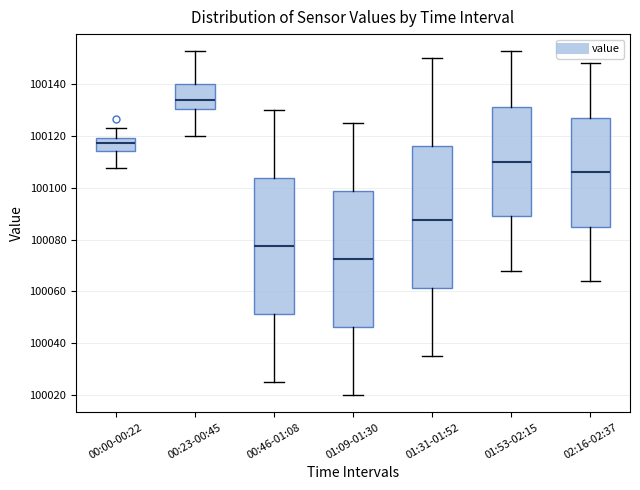

Reading left to right, transcribe this box plot: for each box, give where its median line is, the range the box spans, and where its two whiskers end, as read against the y-axis. The values are not printed on the chart, so give them approximately, as read against the axis.

00:00-00:22: median 100118 (inside the box), box 100114 to 100118, whiskers 100108 to 100122
00:23-00:45: median 100134, box 100130 to 100140, whiskers 100120 to 100152
00:46-01:08: median 100078, box 100052 to 100104, whiskers 100026 to 100130
01:09-01:30: median 100072, box 100046 to 100098, whiskers 100020 to 100126
01:31-01:52: median 100088, box 100062 to 100116, whiskers 100036 to 100150
01:53-02:15: median 100110, box 100090 to 100132, whiskers 100068 to 100152
02:16-02:37: median 100106, box 100086 to 100128, whiskers 100064 to 100148